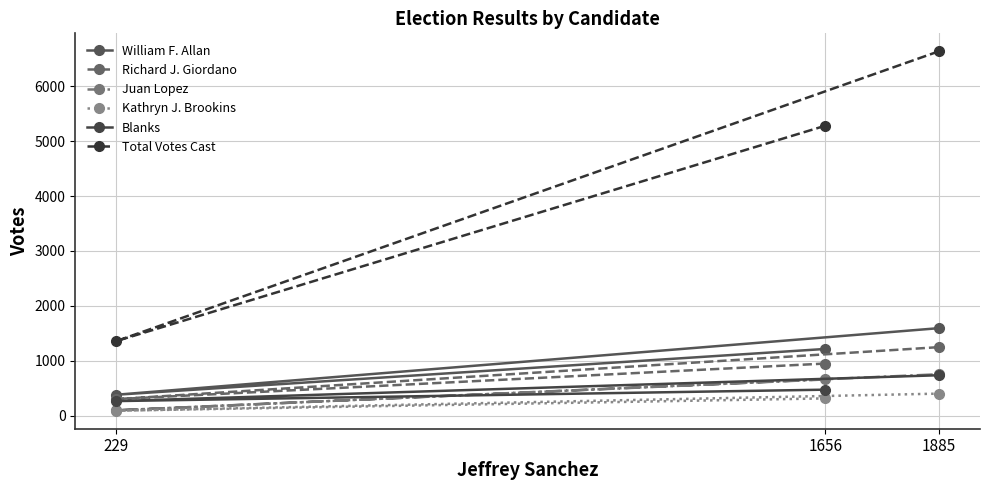

What is the difference between the Kathryn J. Brookins values at 1656 and 229?

225